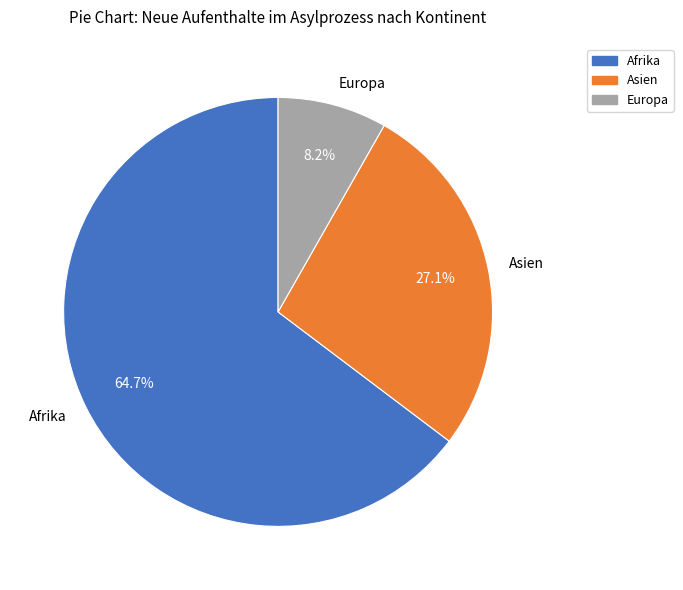

Approximately how many times larger is the value at Europa compared to Asien?

0.3